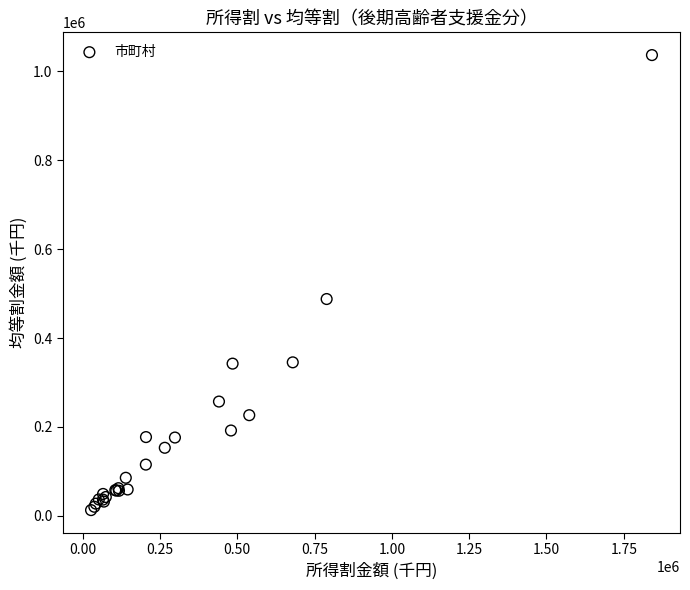

What Y value in the scatter plot is closest to 524727?

487729